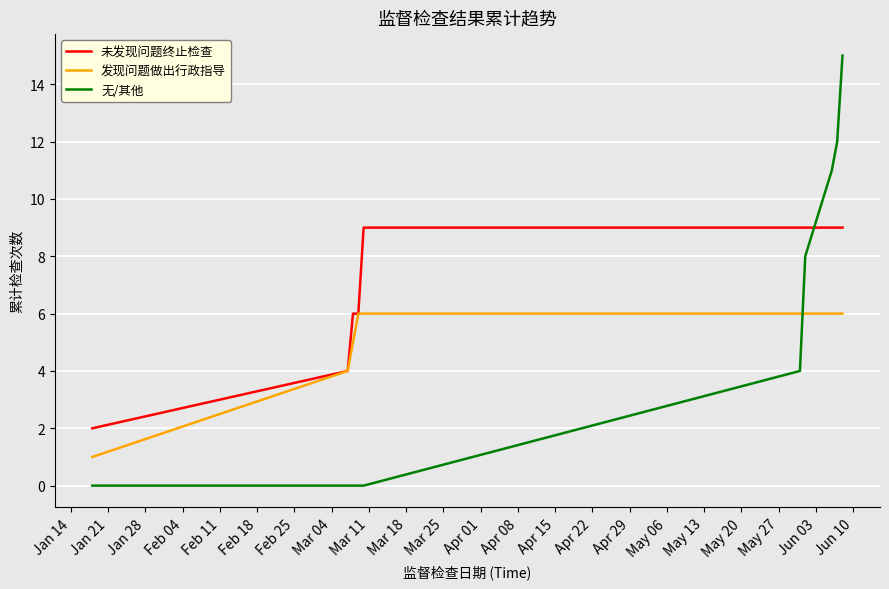

Which series has the largest range (max minus min)?

无/其他